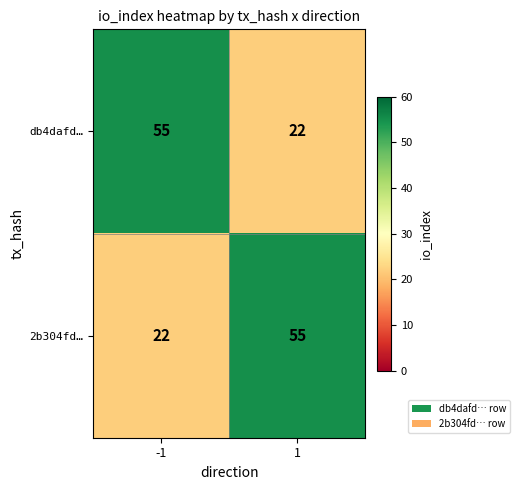

What value does the 2b304fd… series have at -1, to the nearest 10?

20